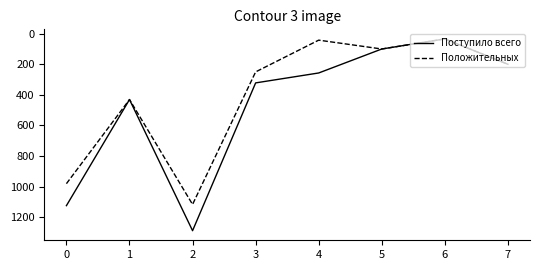

Is it true that Поступило всего equals 1993 at 0?

False